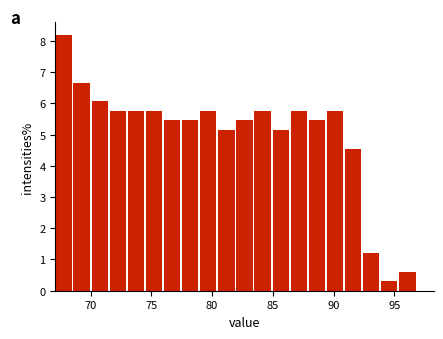

Around what value on the x-axis is the tallest bar? Give the approximate position of its centre, as read against the axis.

68.0